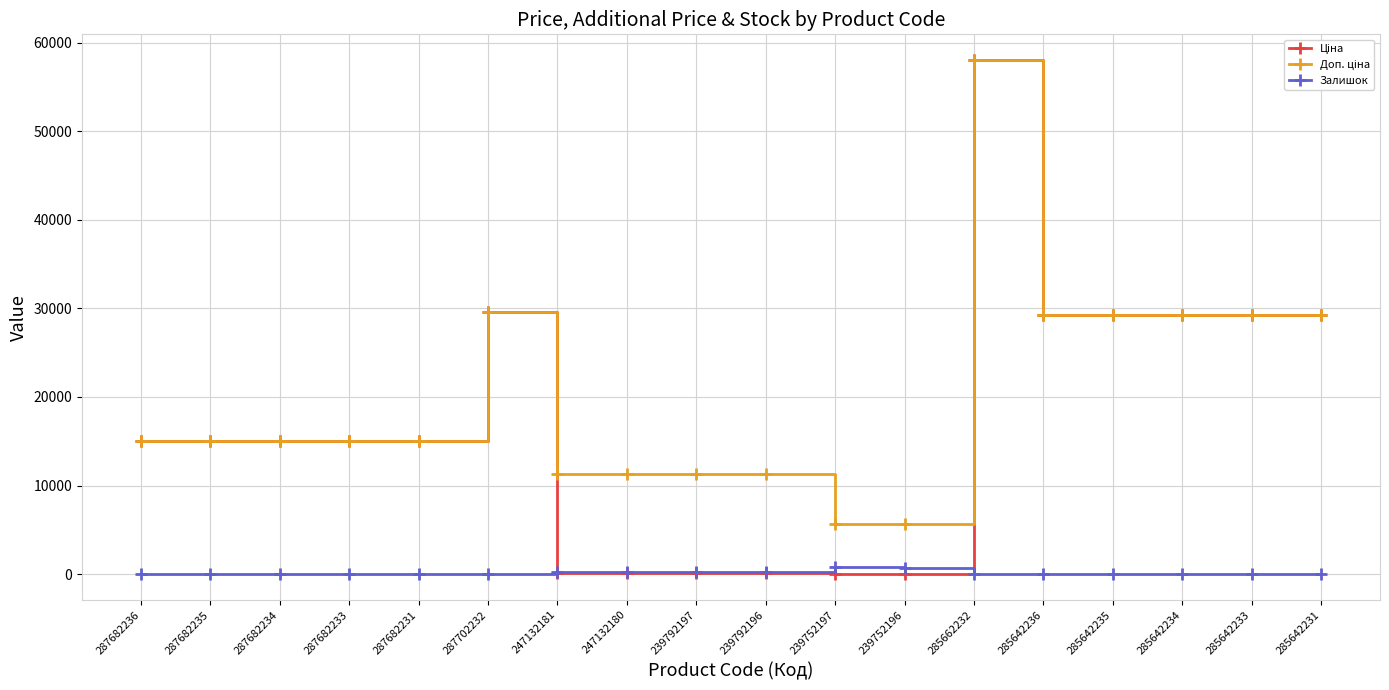

What is the spread (max minus min) of values at 287682236?

15019.2